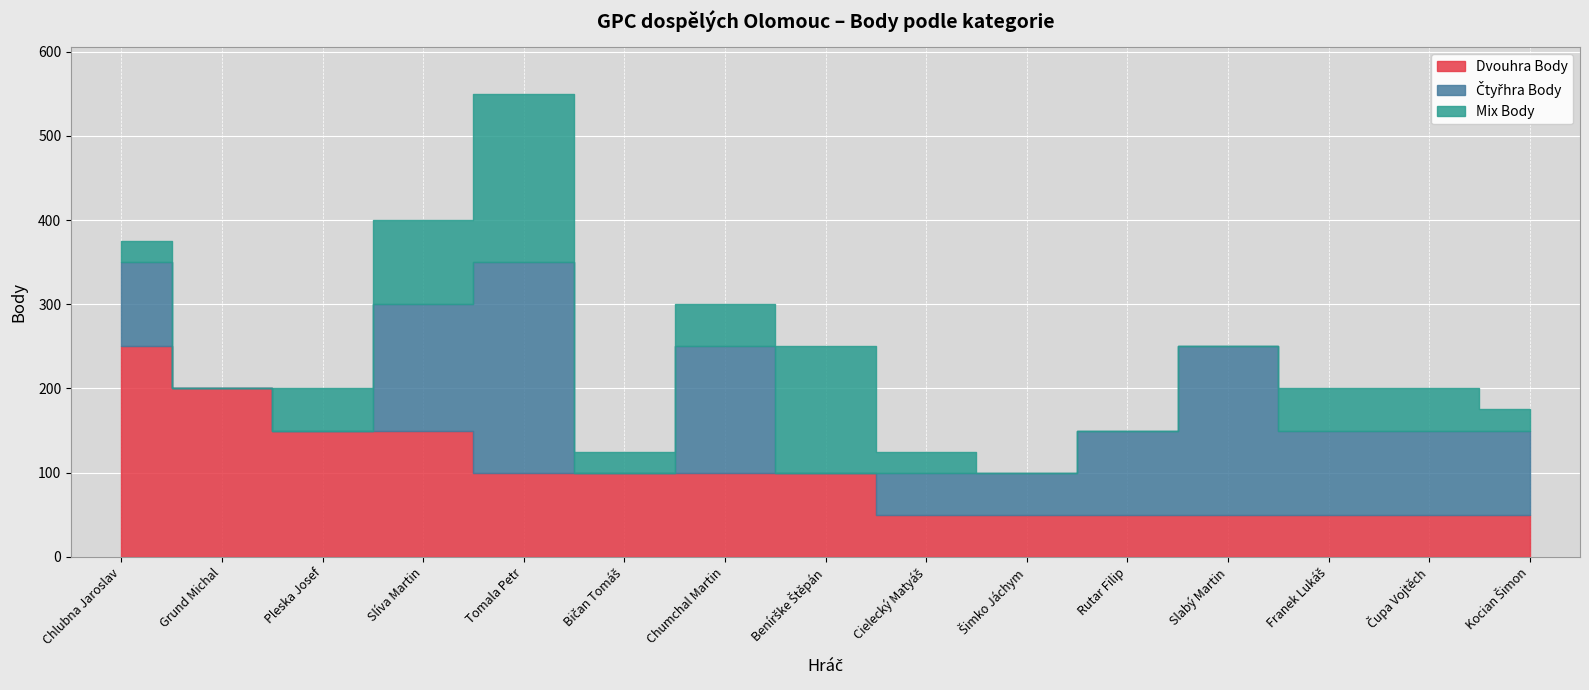

At which label does Mix Body reach its minimum?

Grund Michal